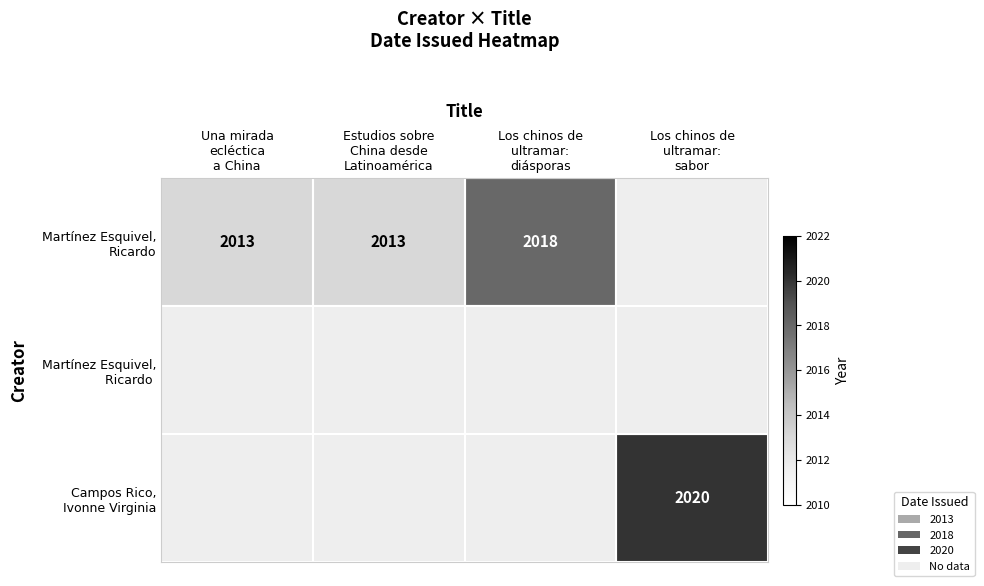

Between Estudios sobre
China desde
Latinoamérica and Los chinos de
ultramar:
diásporas, which is larger?

Los chinos de
ultramar:
diásporas